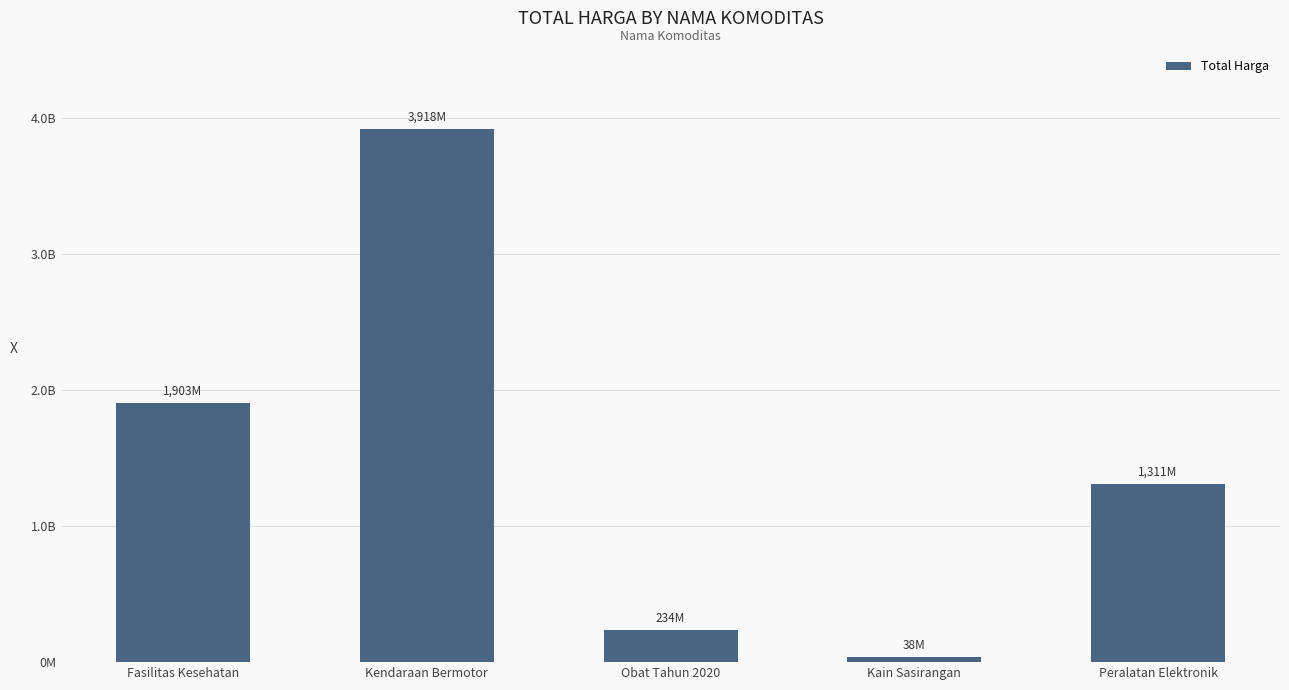

What is the difference between the maximum and second lowest values?

3683437930